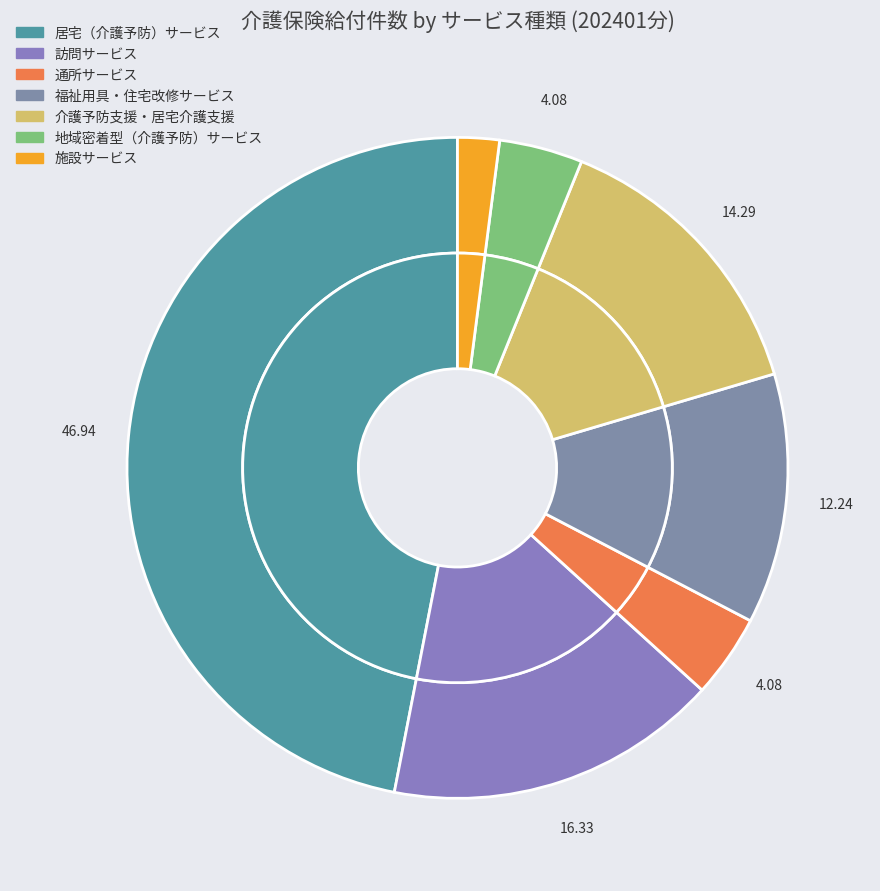

To the nearest percent, what percentage of the pie is 居宅（介護予防）サービス?

47%